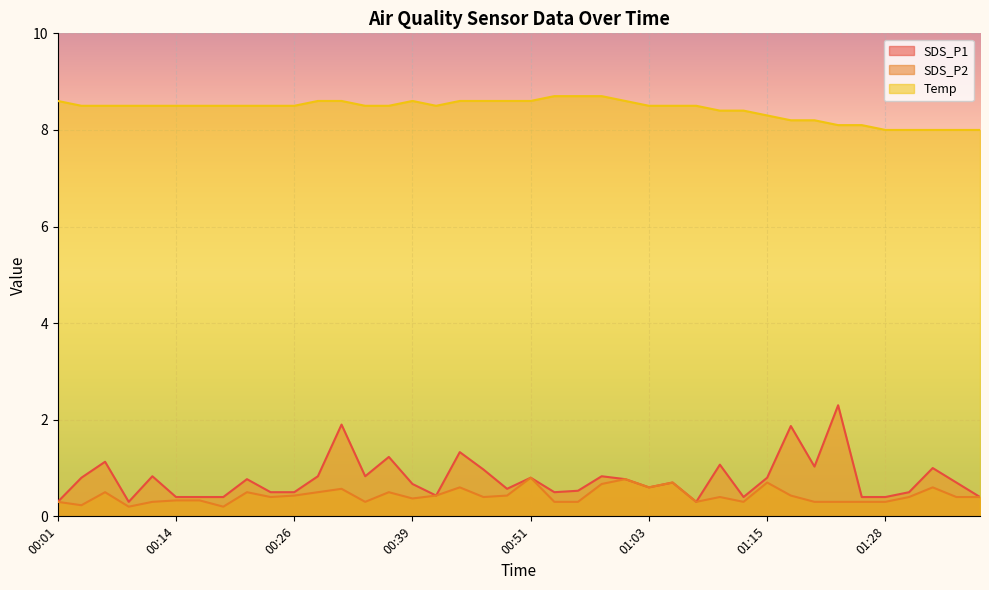

What is the approximate value of Temp at 01:06?

8.5